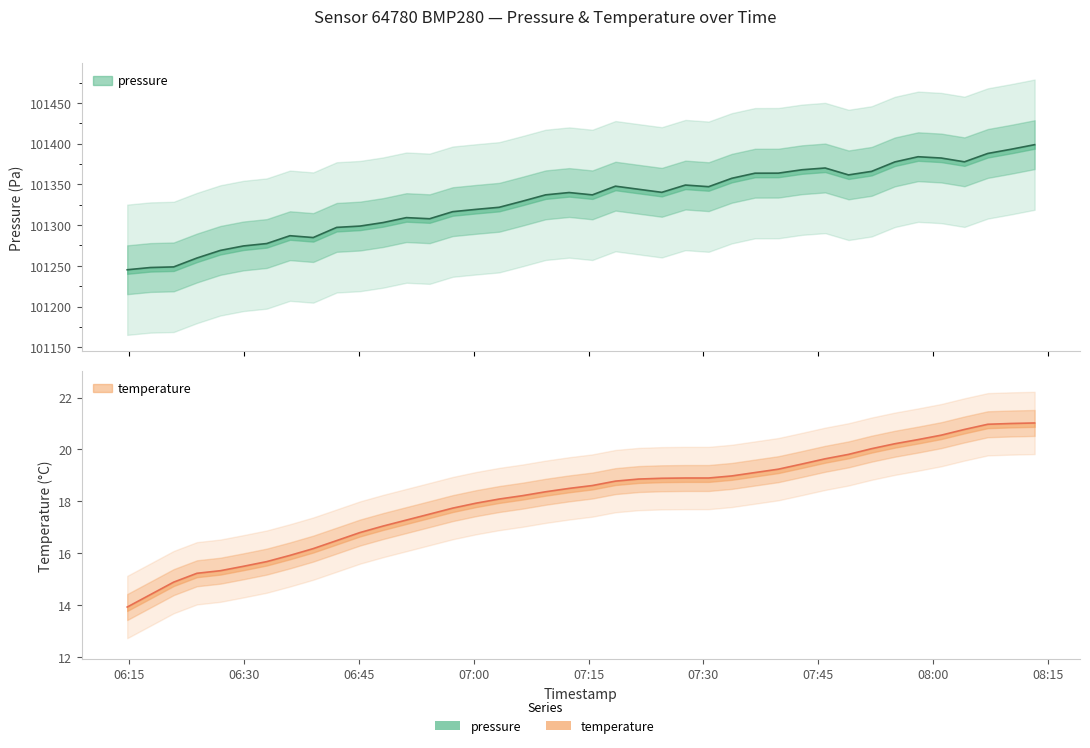

True or false: pressure has more than 1 points higher than both neighbors.

True